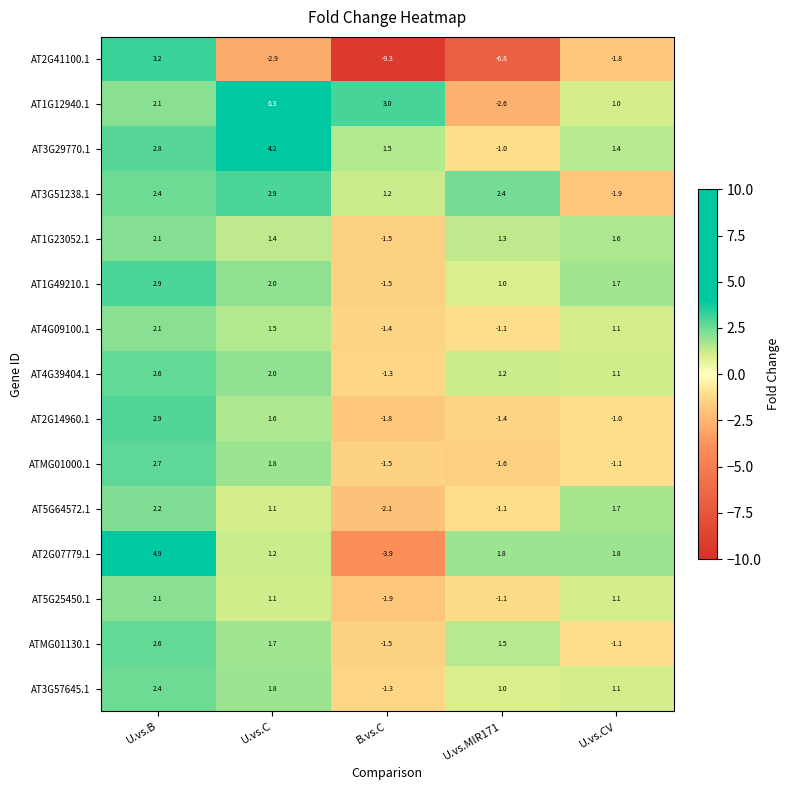

List the labels in order of AT1G12940.1 value, largest first.

U.vs.C, B.vs.C, U.vs.B, U.vs.CV, U.vs.MIR171